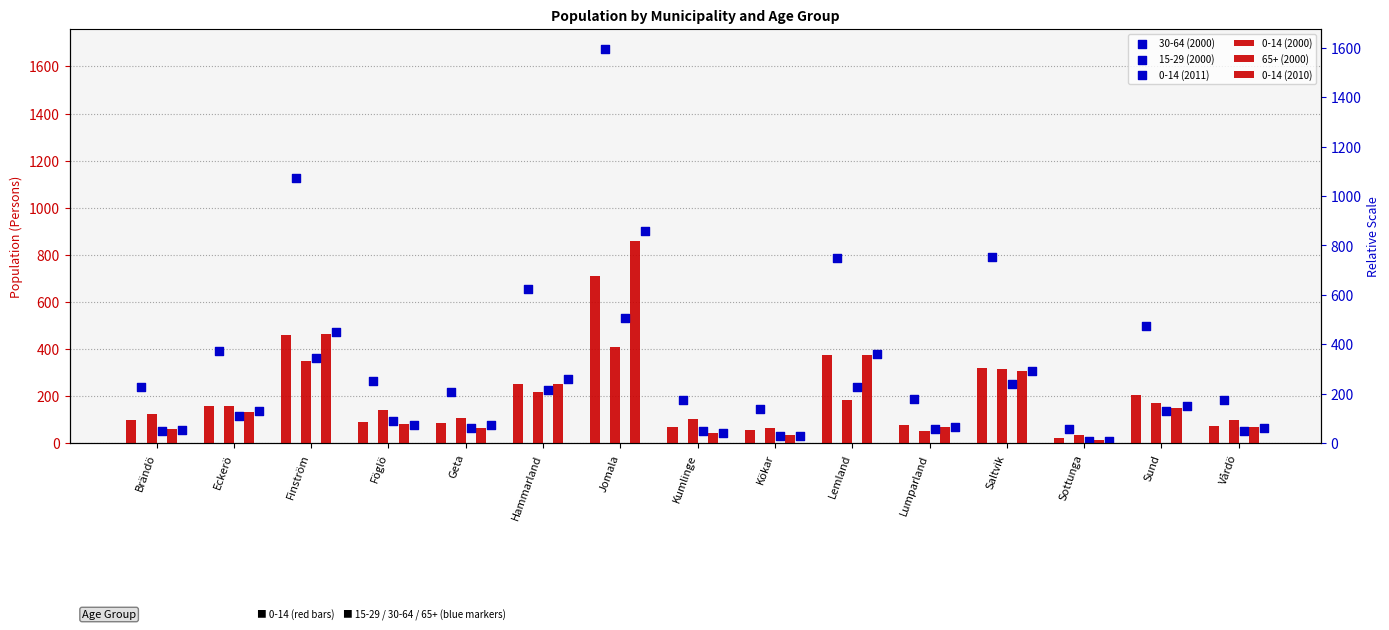

What are all the series names shown in the legend?

0-14 (2000), 65+ (2000), 0-14 (2010), 30-64 (2000), 15-29 (2000), 0-14 (2011)